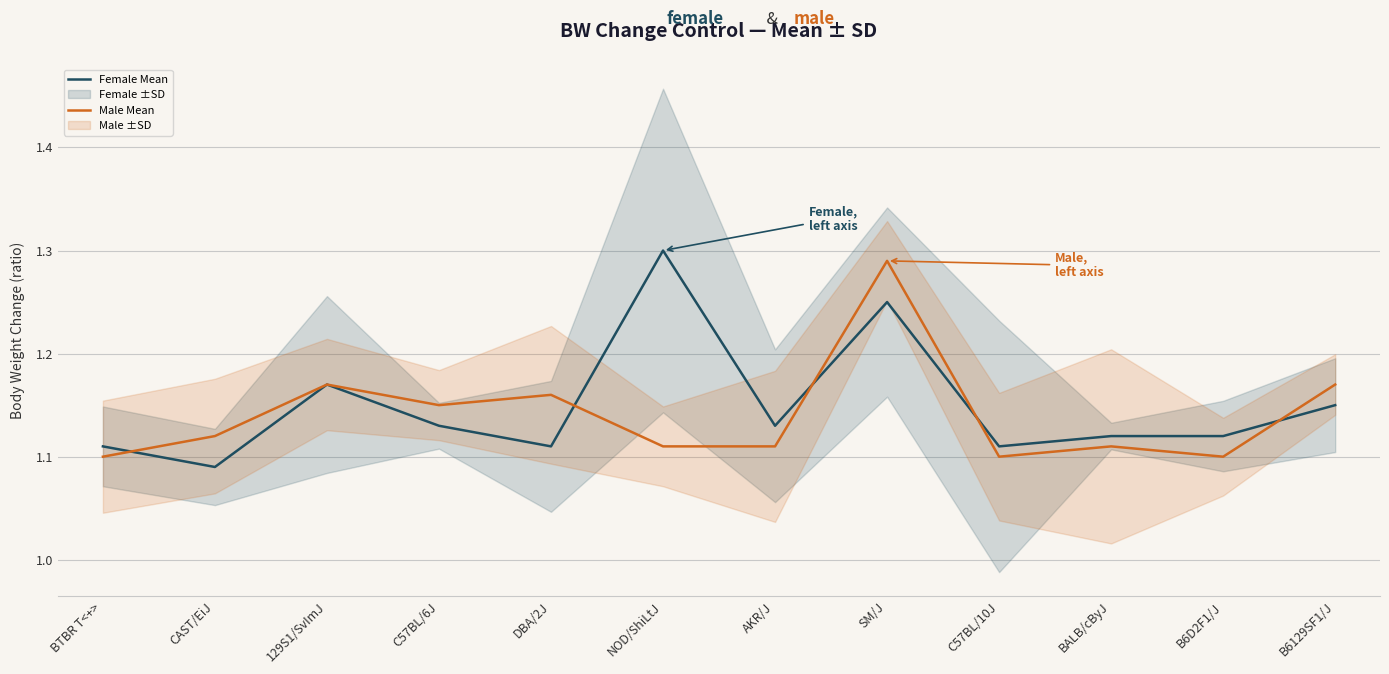

At which label does Female Mean reach its minimum?

CAST/EiJ